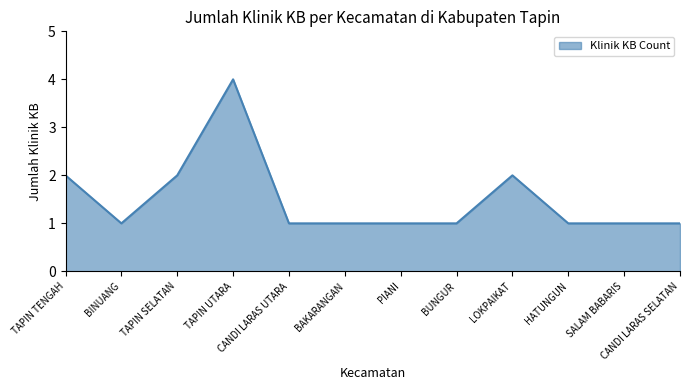

At which category does the data reach its first local peak?

TAPIN UTARA